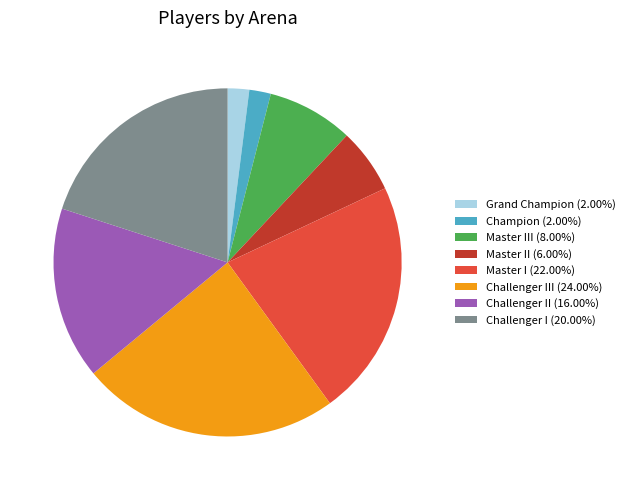

How many segments does this pie chart have?

8